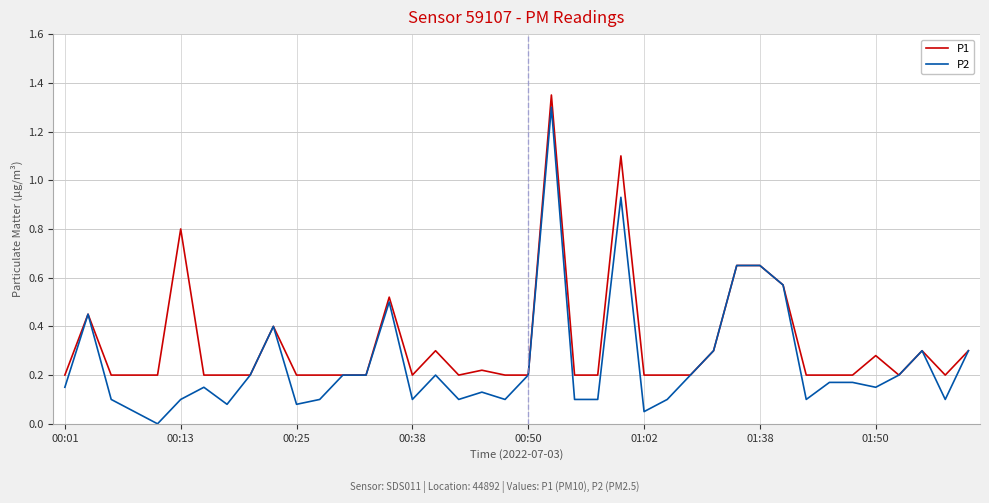

What is the sum of all P1 values?

13.2